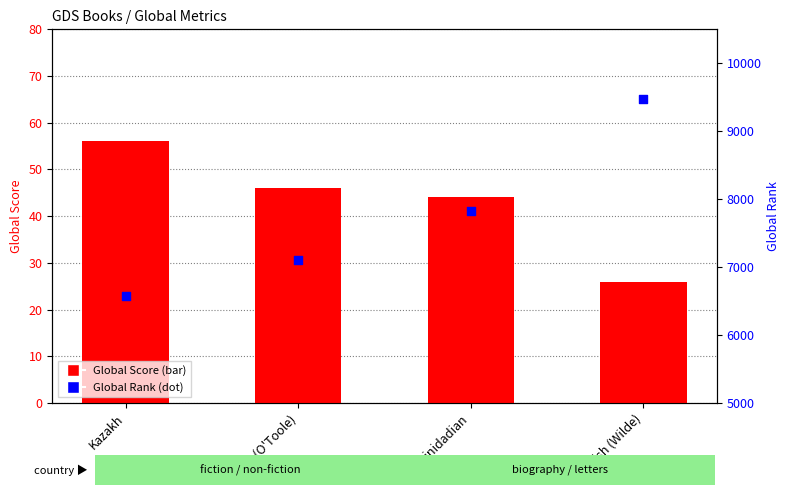

What is the total value across all series at Irish (Wilde)?

9507